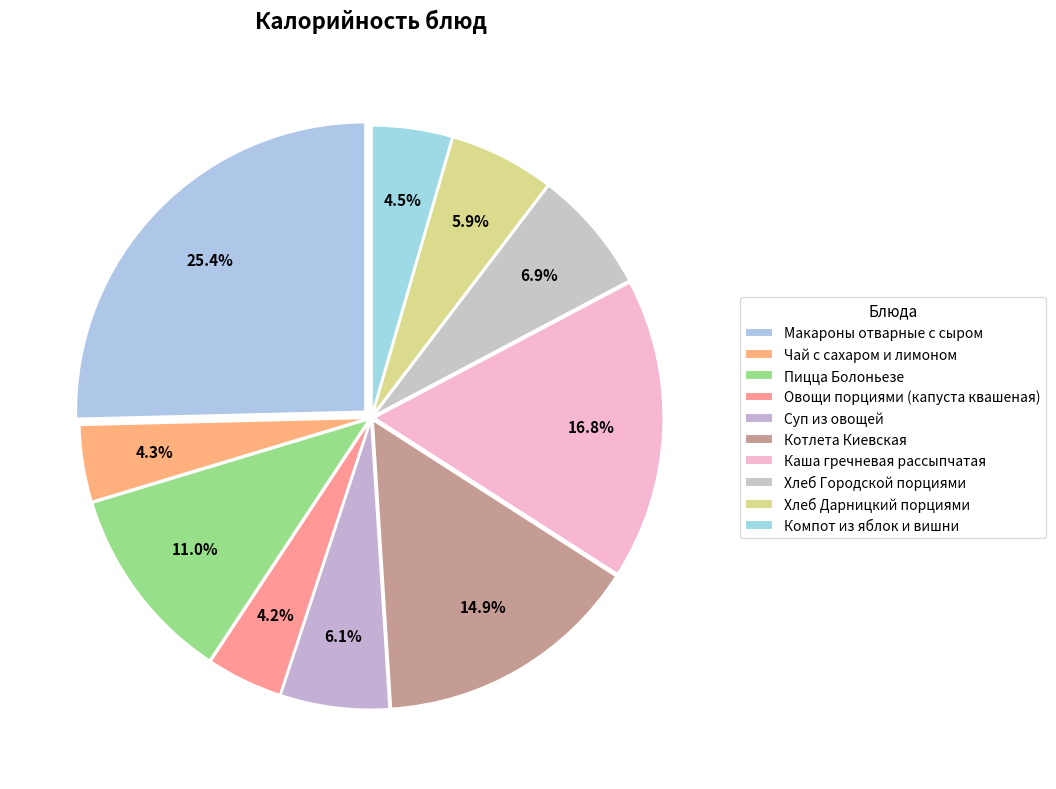

How many slices are in this pie chart?

10